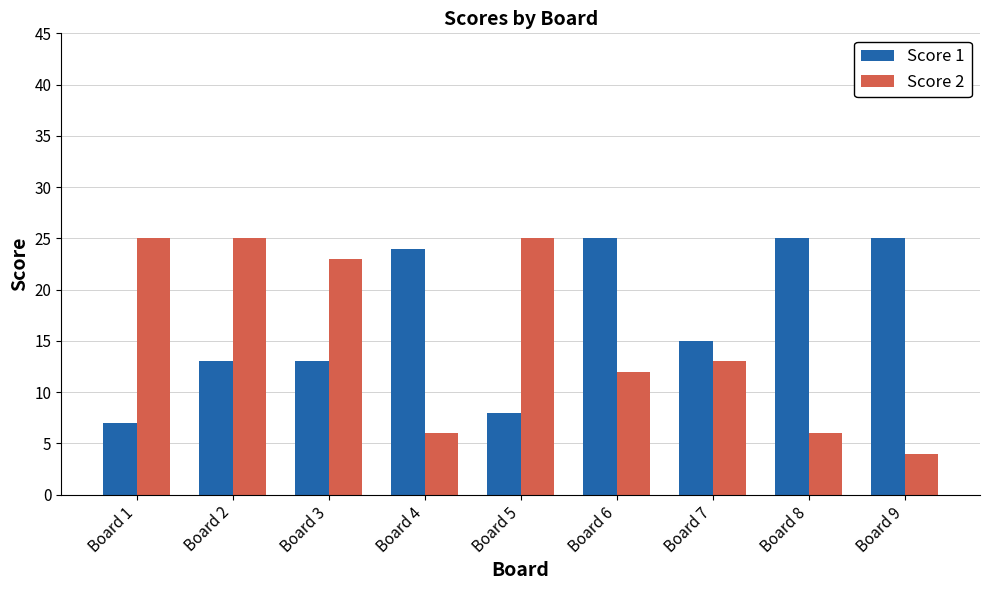

What is the value of the Score 1 bar at the 7th from the left?

15